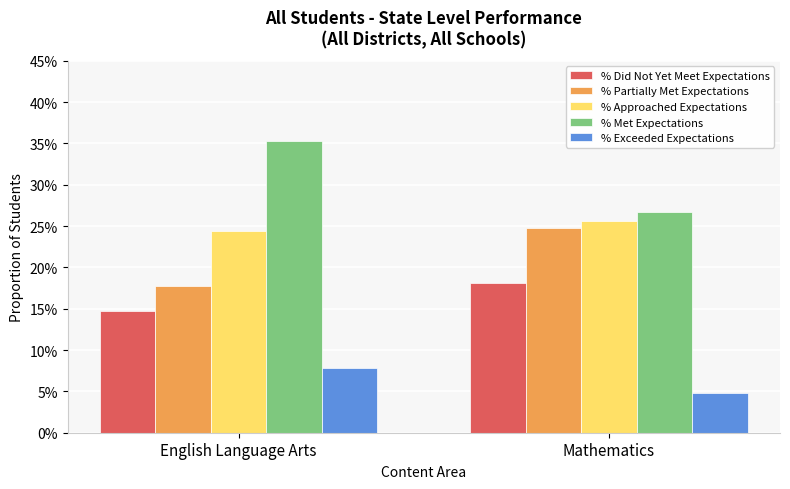

List the series in order of their peak value, lowest first.

% Exceeded Expectations, % Did Not Yet Meet Expectations, % Partially Met Expectations, % Approached Expectations, % Met Expectations